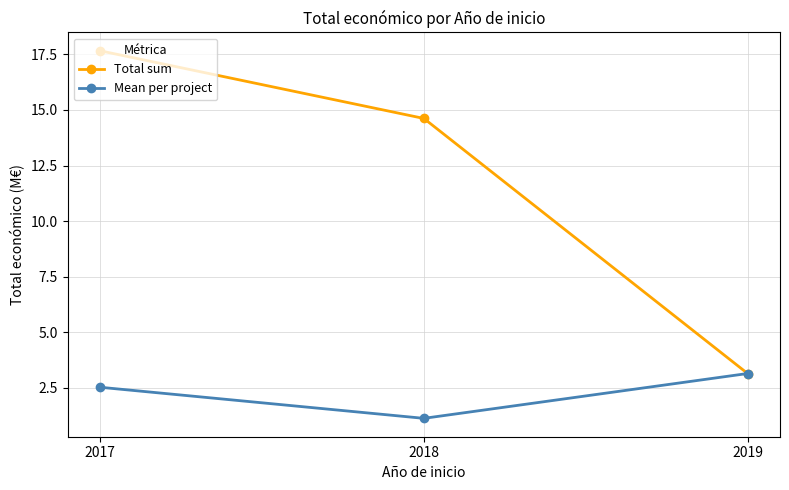

What is the spread (max minus min) of values at 2018?

13.5